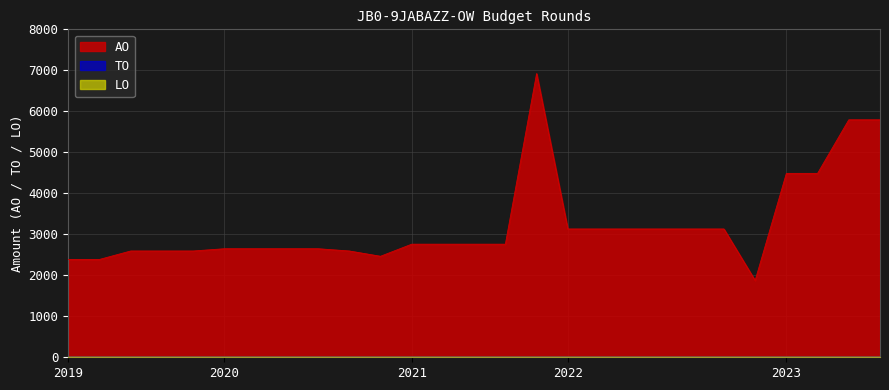

How many lines are shown in the chart?

3